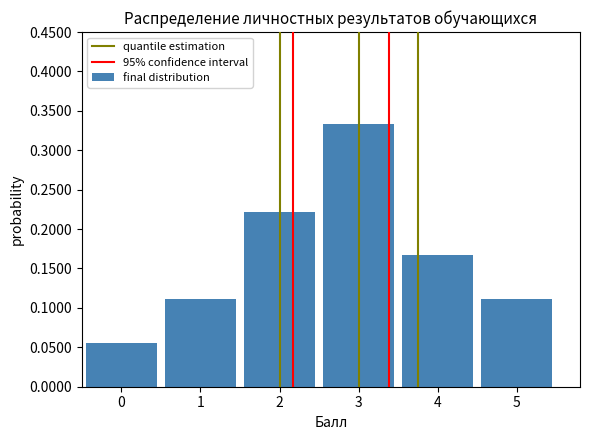

What is the change in value from 0 to 2?

+0.2